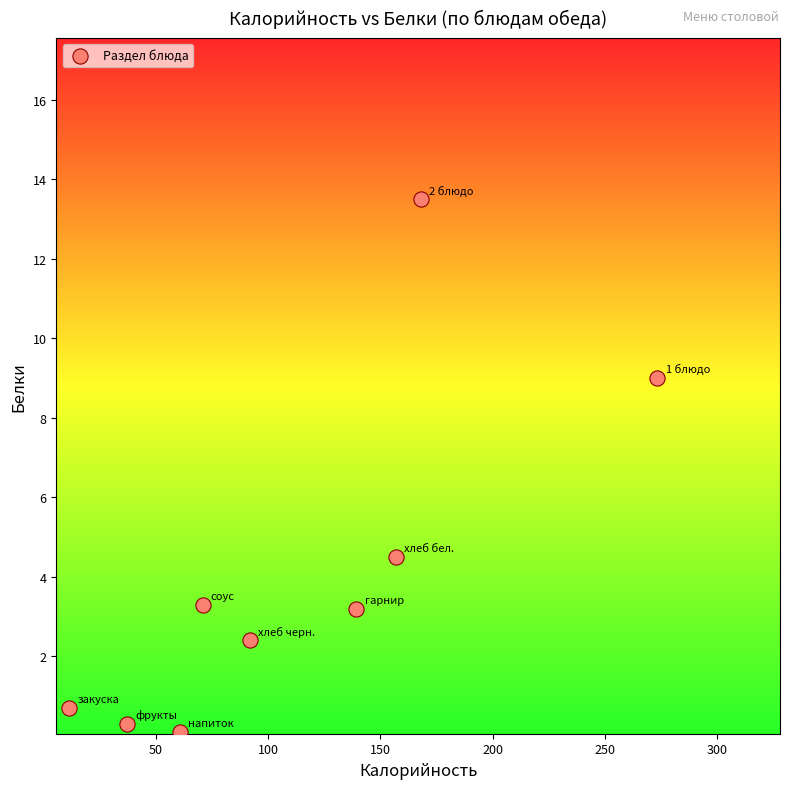

What Y value in the scatter plot is closest to 6?

4.5